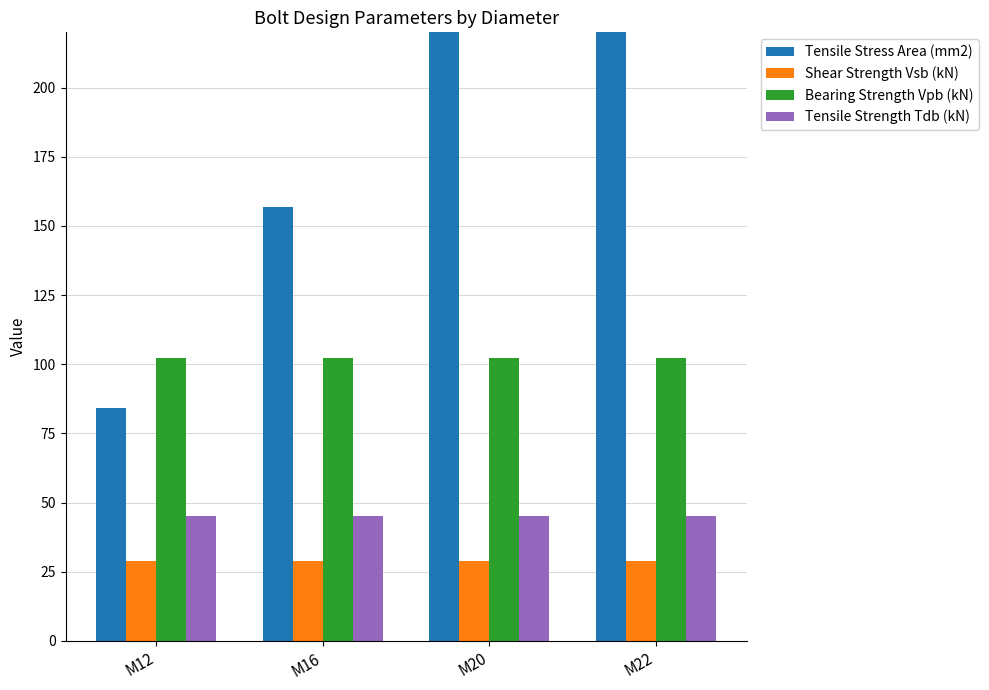

Which category has the highest value in the Shear Strength Vsb (kN) series?

M12